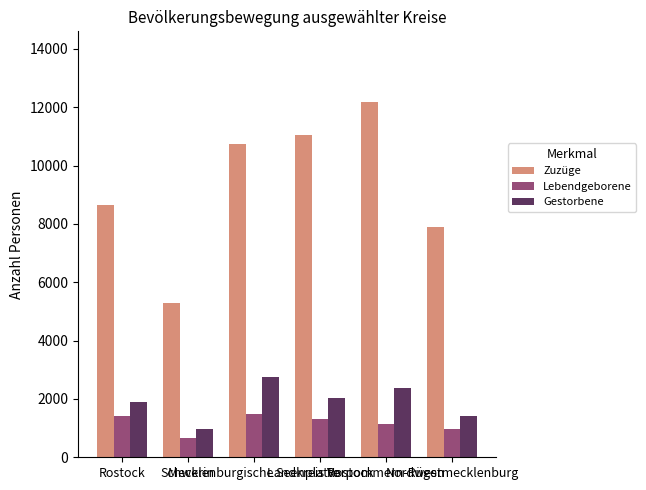

Is it true that Lebendgeborene equals 1419 at Rostock?

True